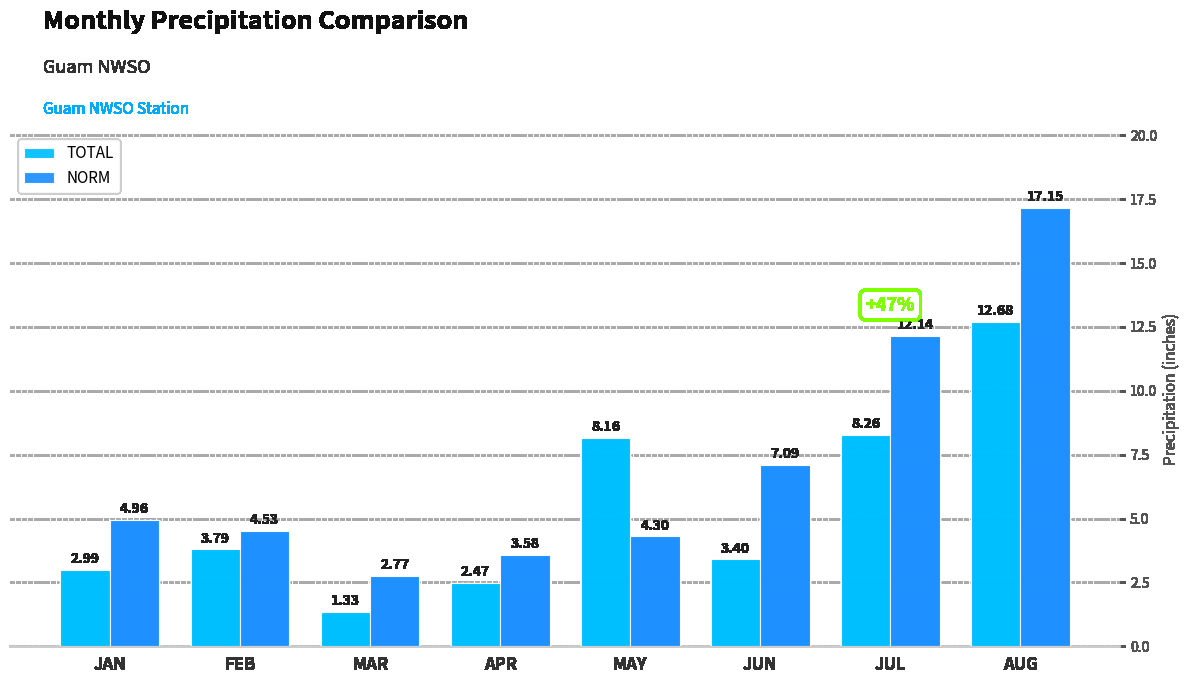

At which category is the sum across all series the highest?

AUG